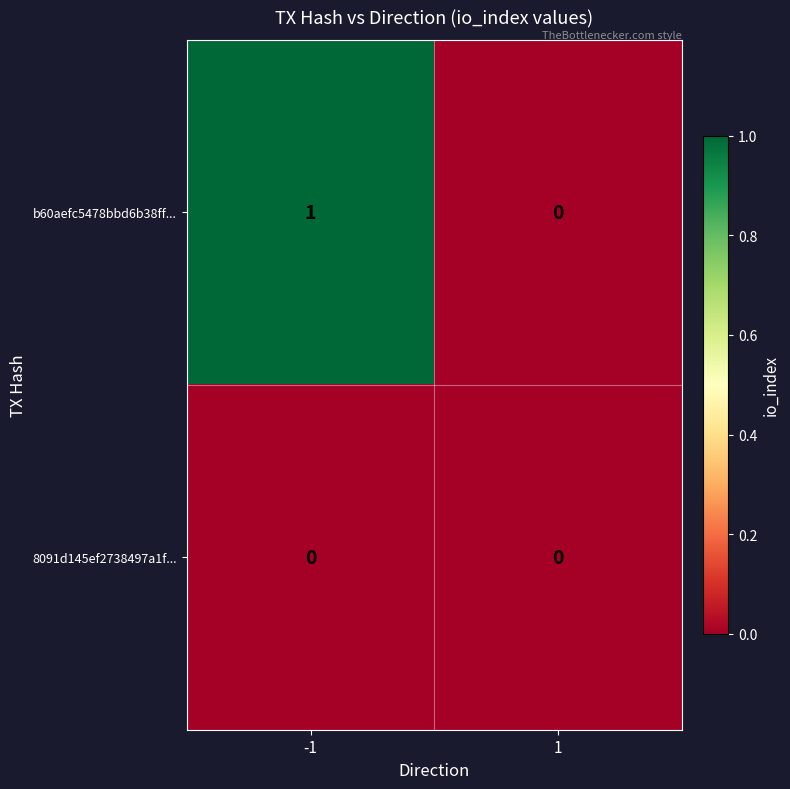

What is the greatest value displayed?

1